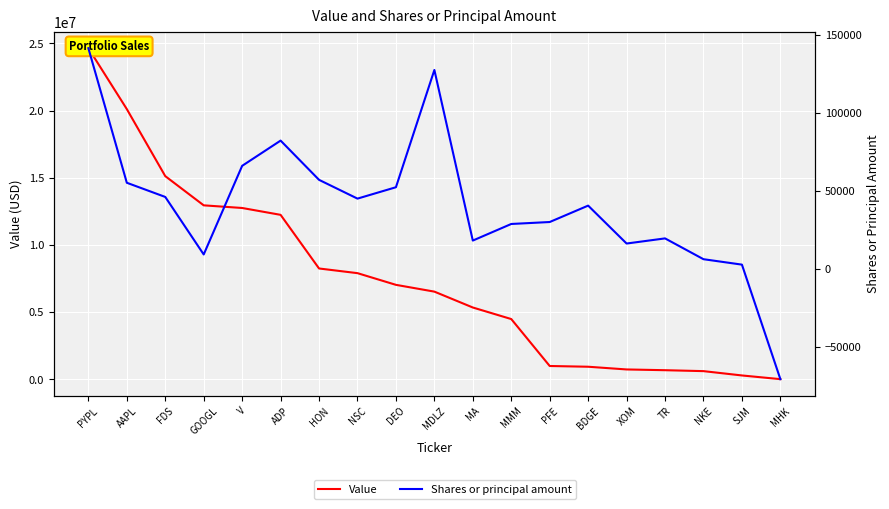

What is the total value across all series at GOOGL?

12949125